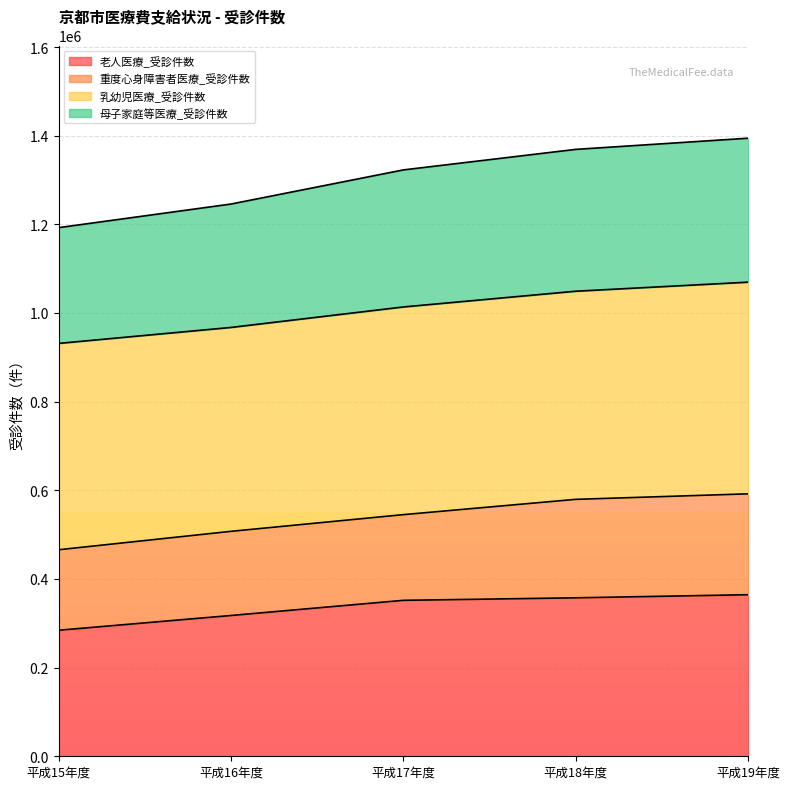

True or false: 母子家庭等医療_受診件数 and 老人医療_受診件数 cross at least once.

False